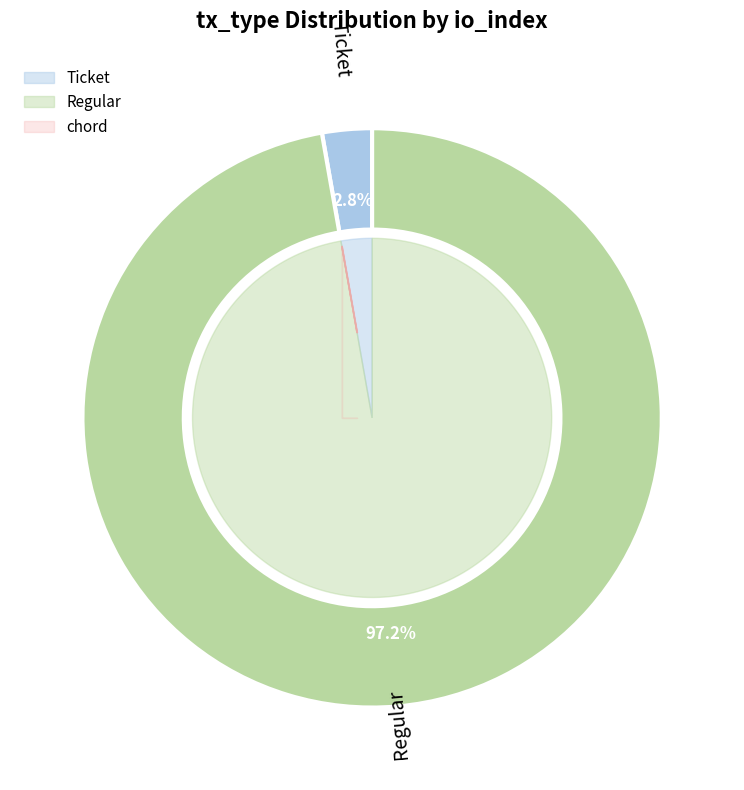

Which slice is the smallest?

Ticket